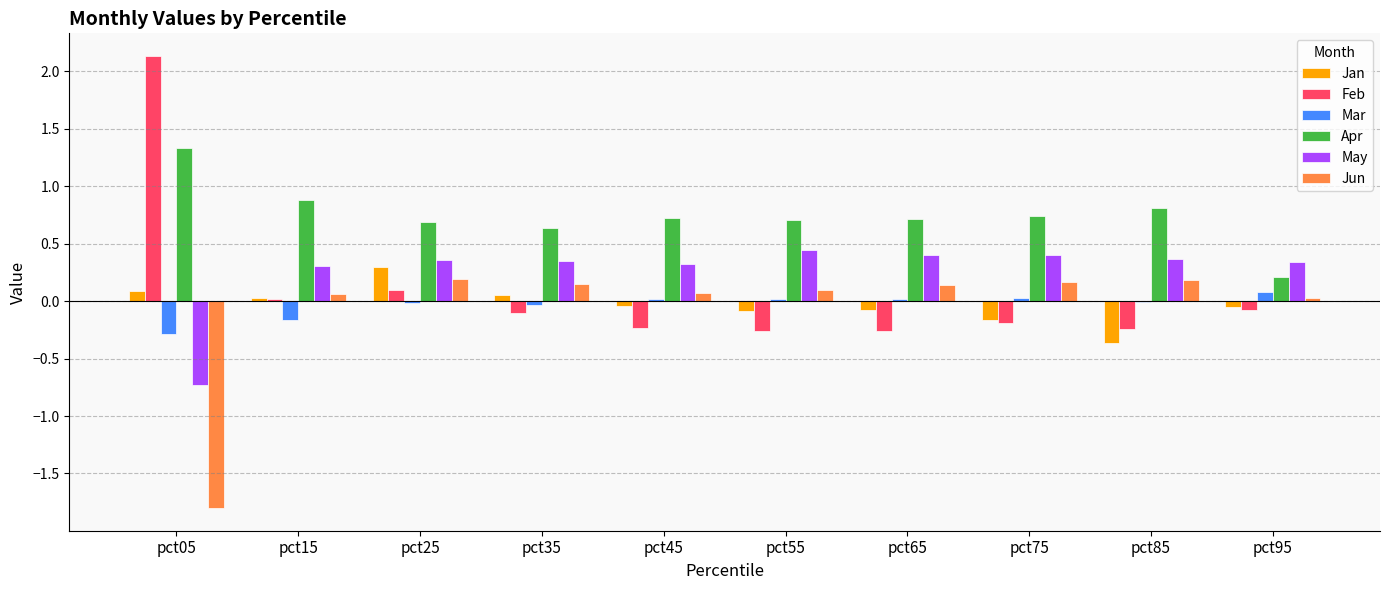

How many distinct data groups are displayed?

6